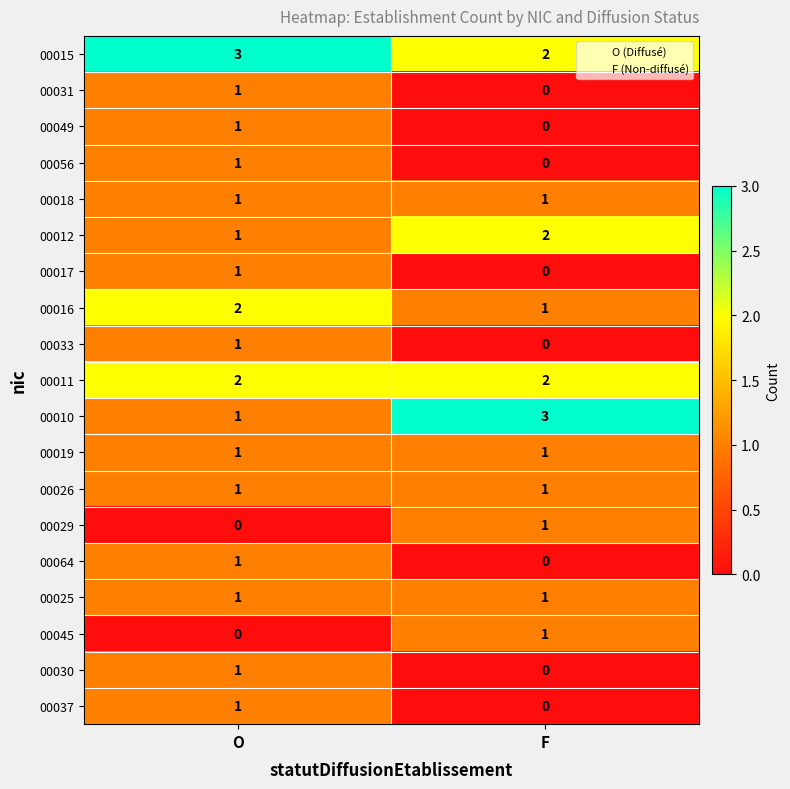

What is the total value across all series at F?

16